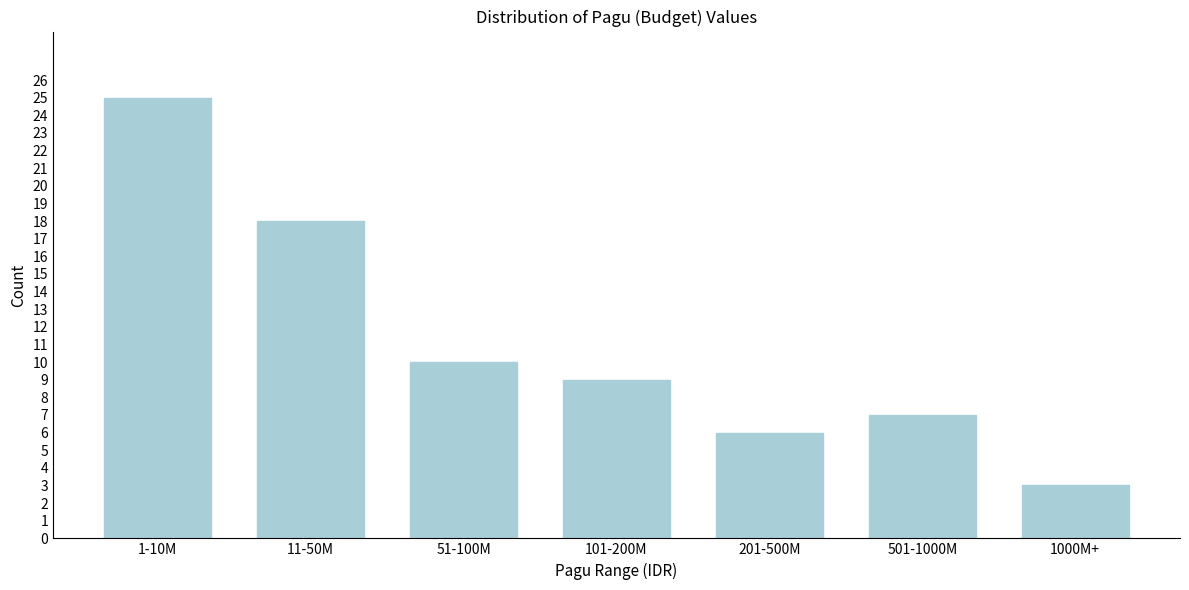

Reading right to left, extract all data points from this chart.

1000M+=3	501-1000M=7	201-500M=6	101-200M=9	51-100M=10	11-50M=18	1-10M=25